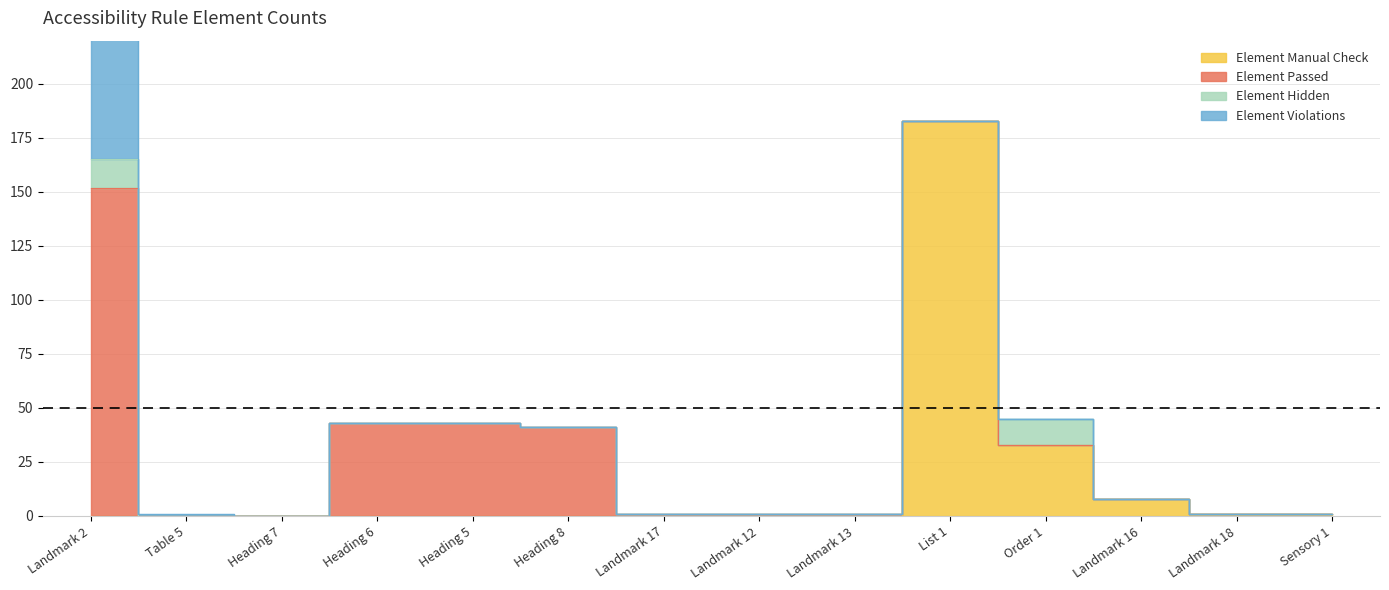

Between which two adjacent categories do Element Passed and Element Manual Check first intersect?

Landmark 13 and List 1